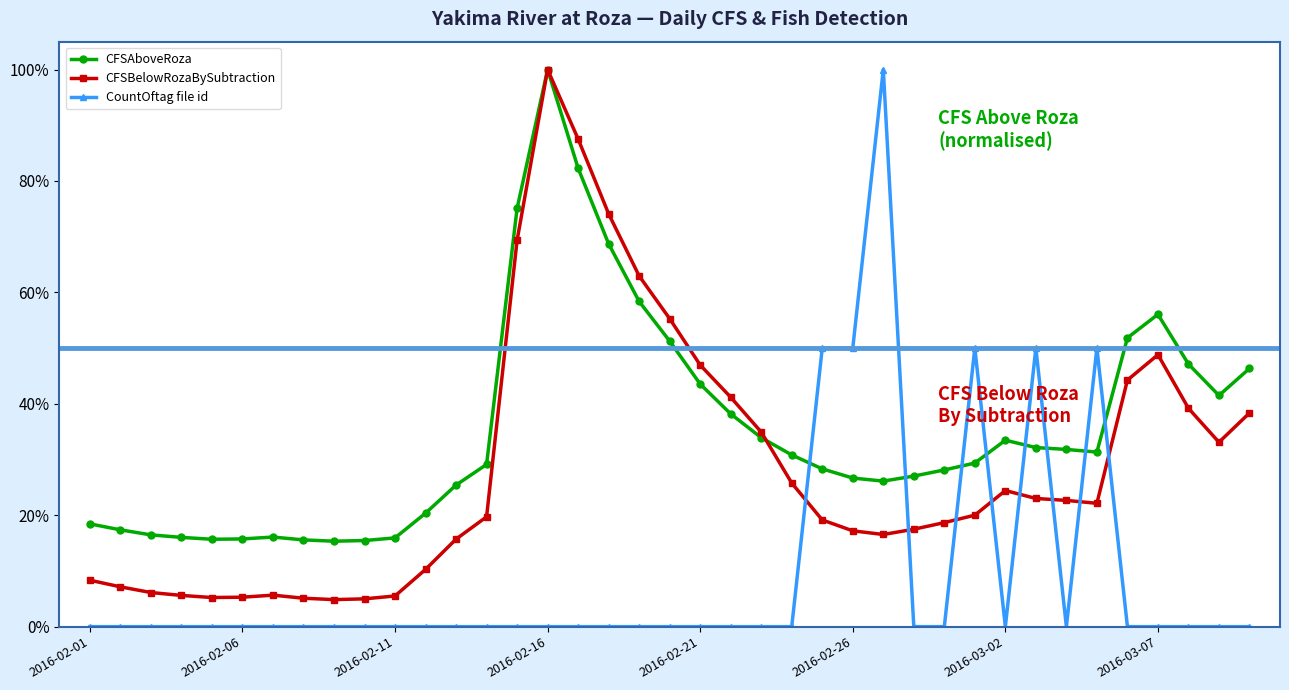

List the series in order of their overall mean, highest first.

CFSAboveRoza, CFSBelowRozaBySubtraction, CountOftag file id